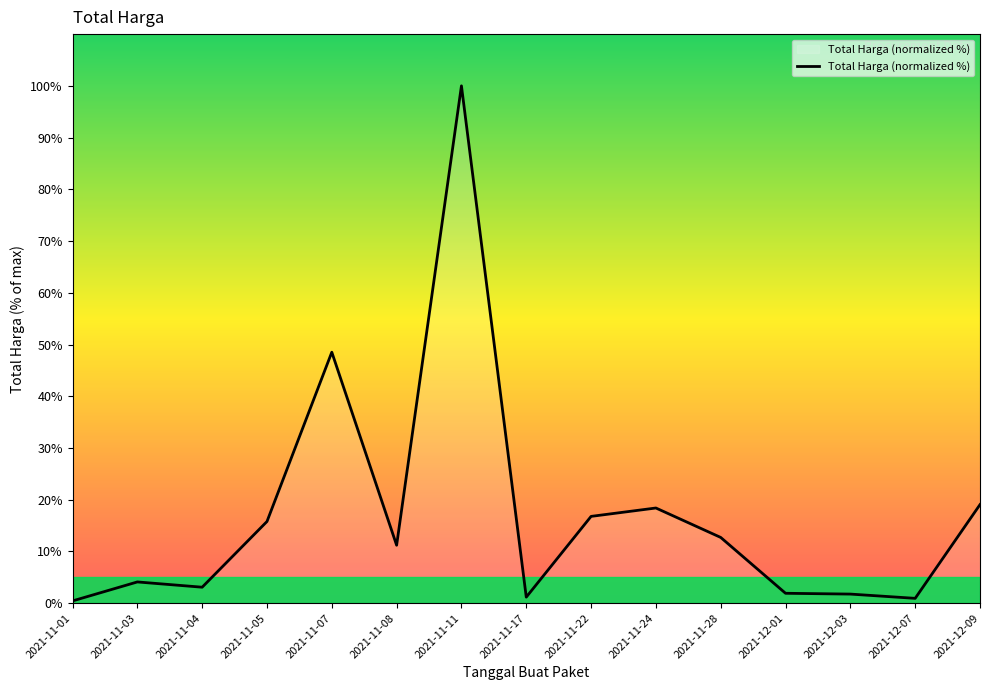

True or false: the data shows 1.8 at 2021-12-03.

True